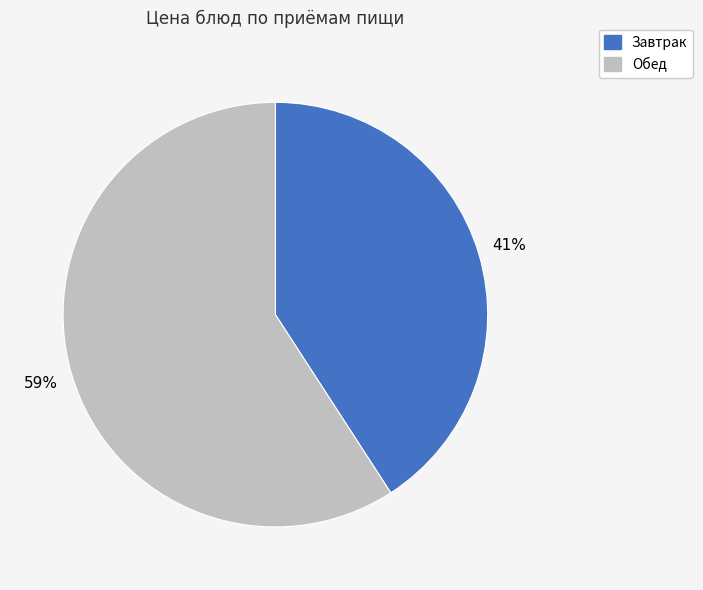

What percentage is the Обед slice, to the nearest percent?

59%